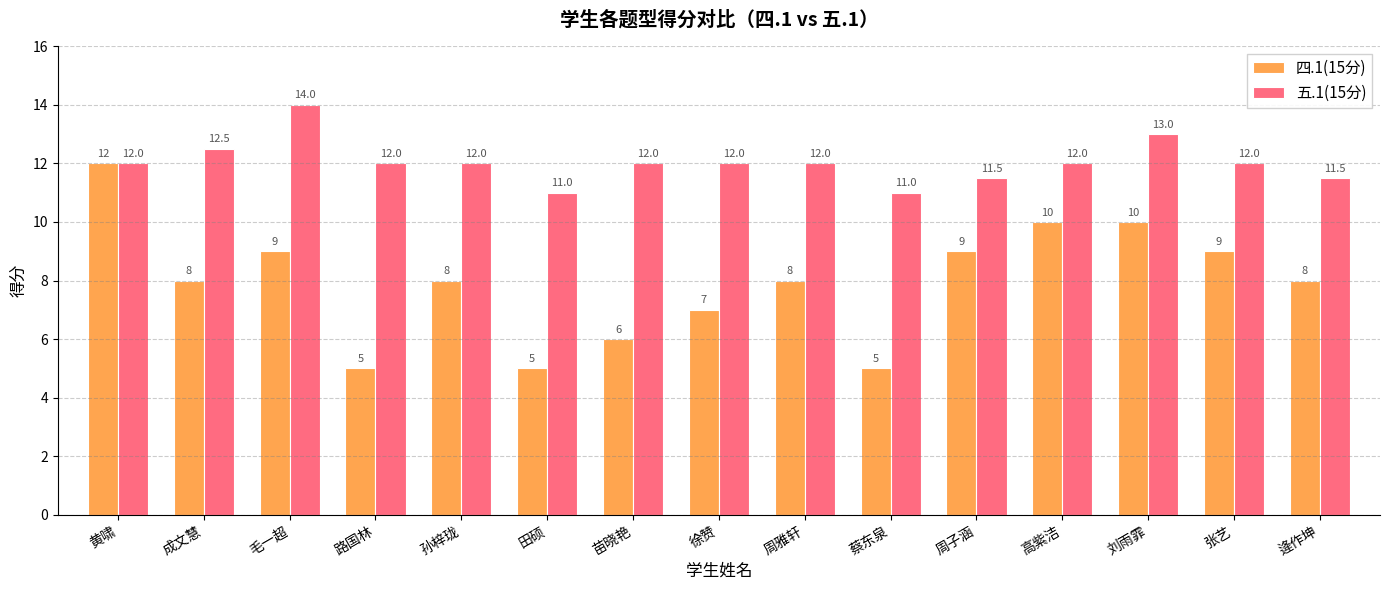

Which category has the highest value in the 四.1(15分) series?

黄啸